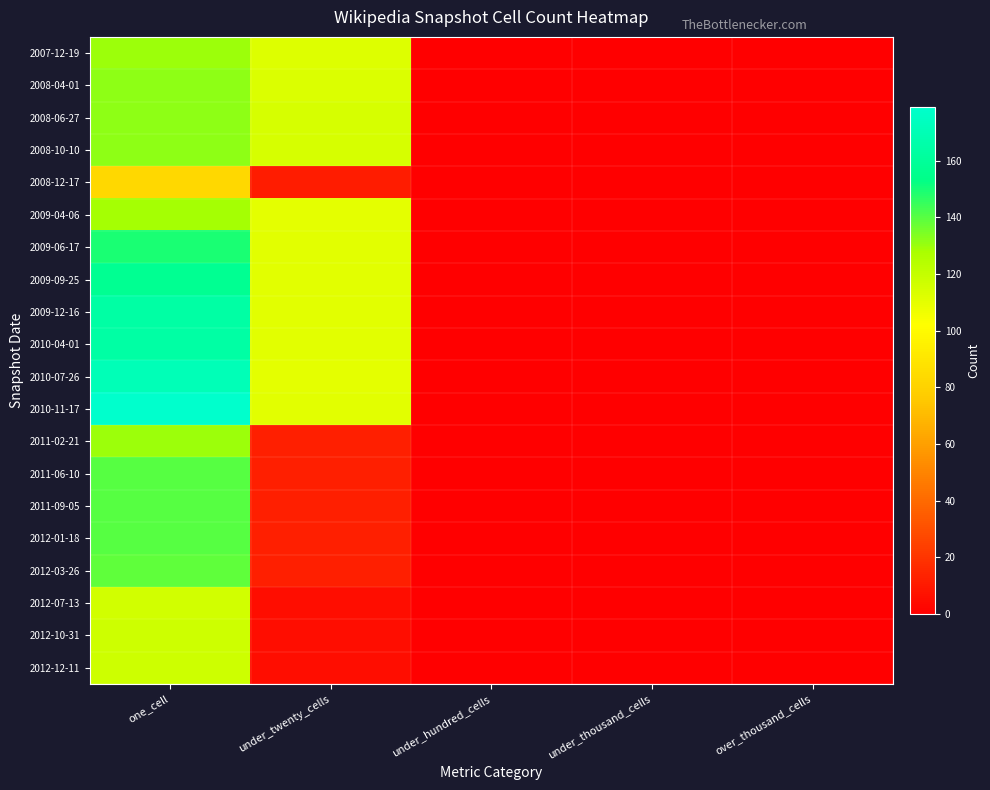

What is the greatest value displayed?

179